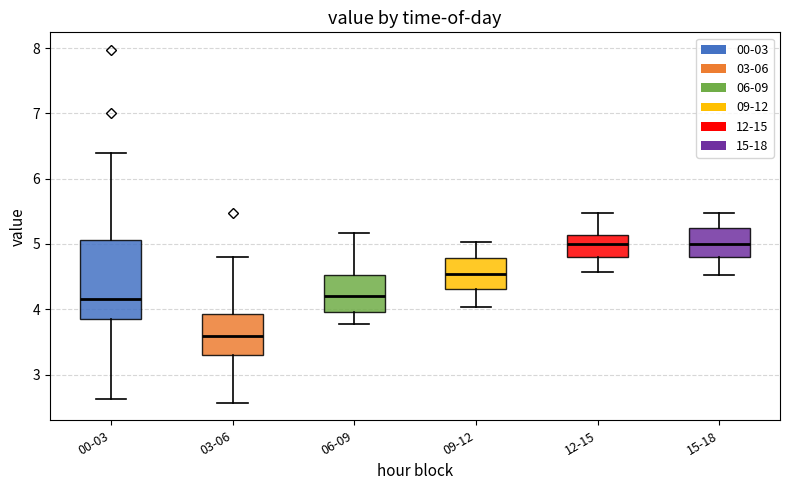

Where is the lower edge of the box for 00-03 on the y-axis? The values are not printed on the chart, so give them approximately, as read against the axis.

3.9